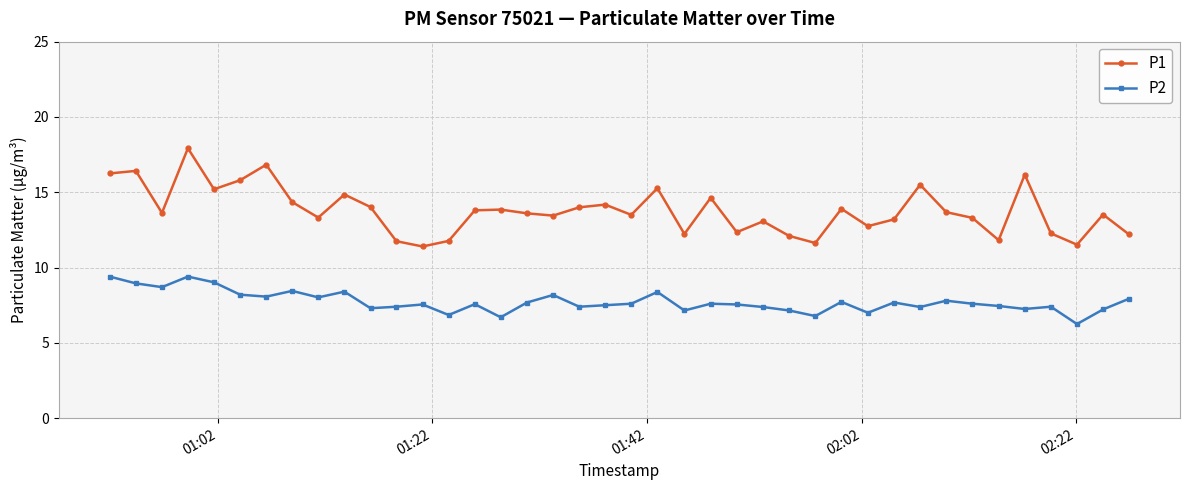

What is the average value of the P2 series?

7.7